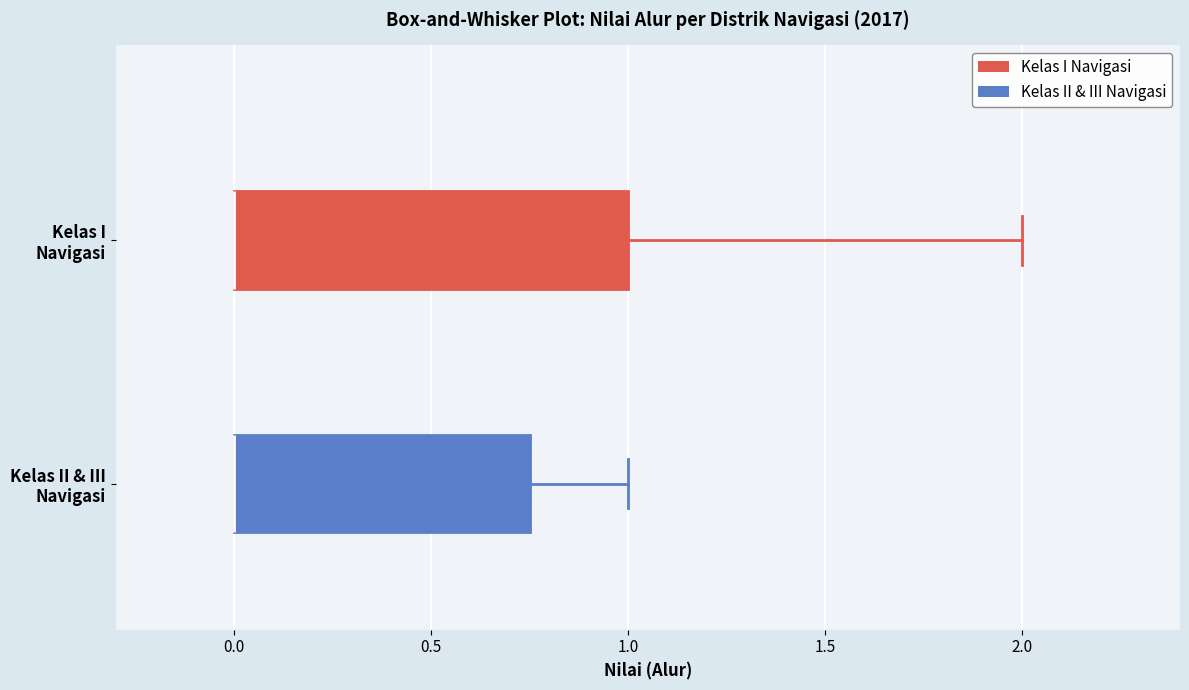

Where is the left edge of the box for Kelas II & III Navigasi on the x-axis? The values are not printed on the chart, so give them approximately, as read against the axis.

0.00